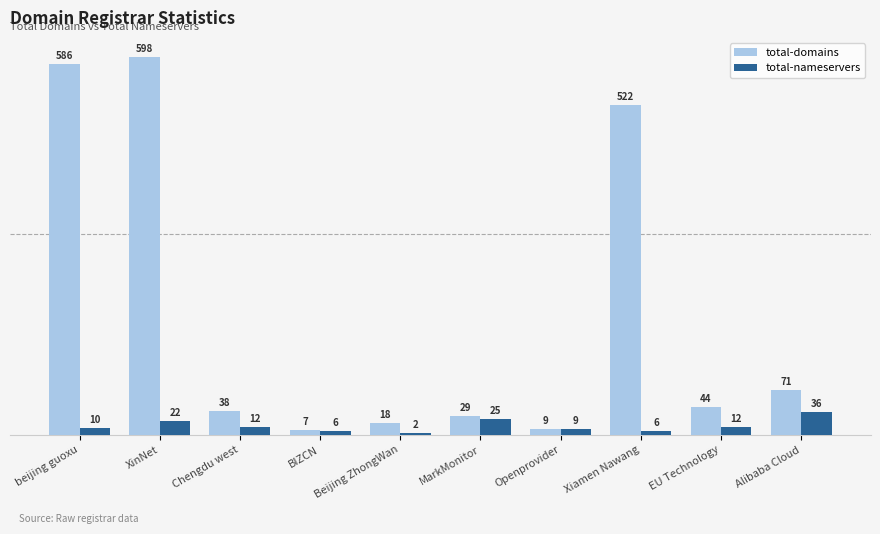

What is the approximate value of total-nameservers at XinNet?

22